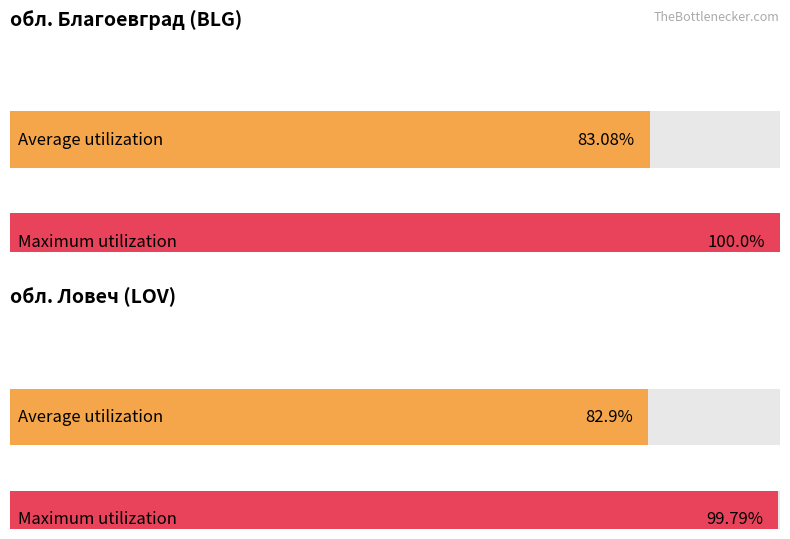

The Average utilization series shows 24.8 at обл. Ловеч. True or false?

False